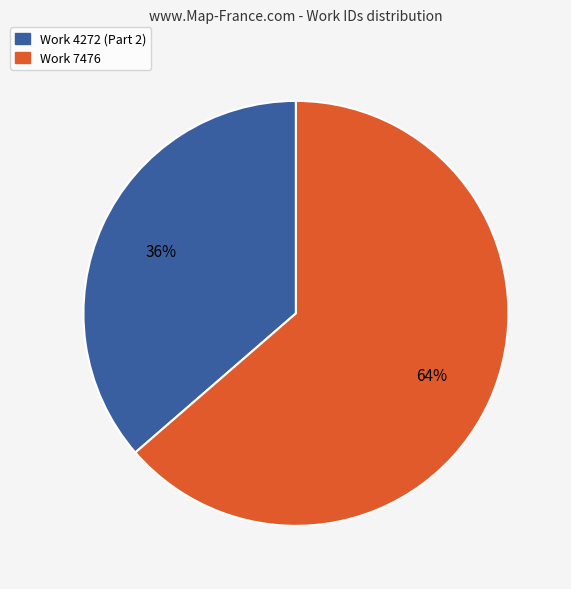

To the nearest percent, what is the average slice percentage?

50%